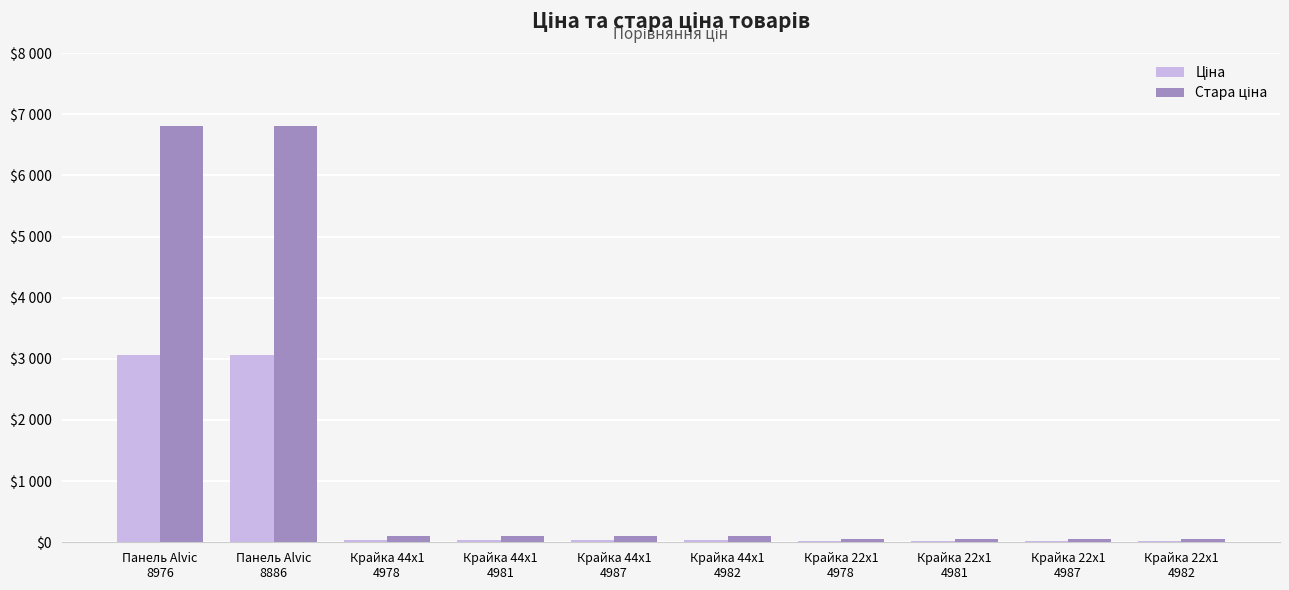

Are the bars horizontal?

No